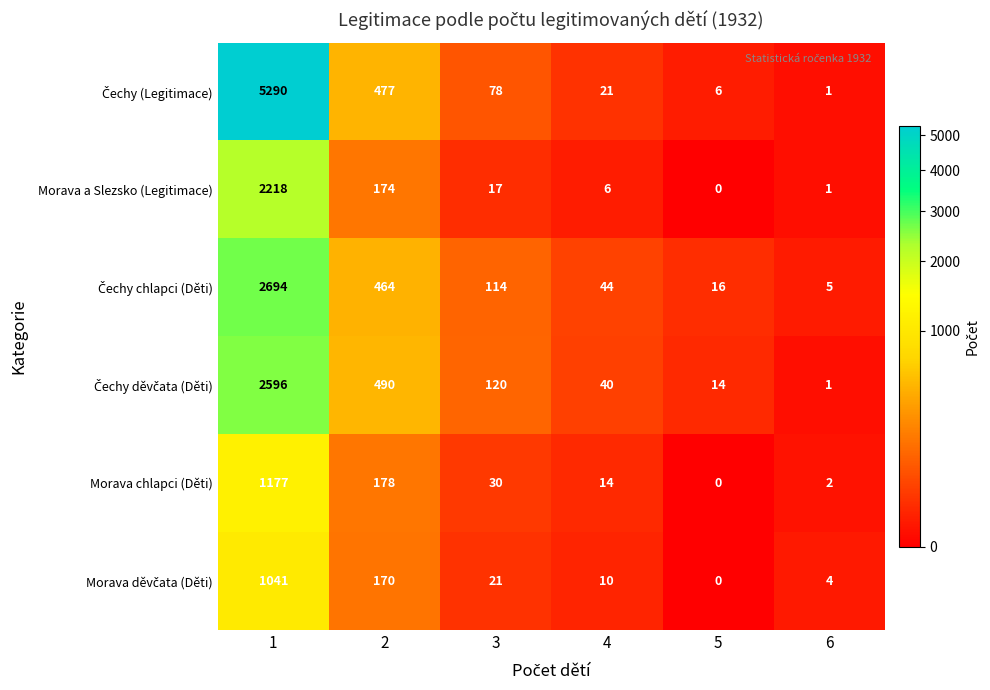

What is the greatest value displayed?

5290